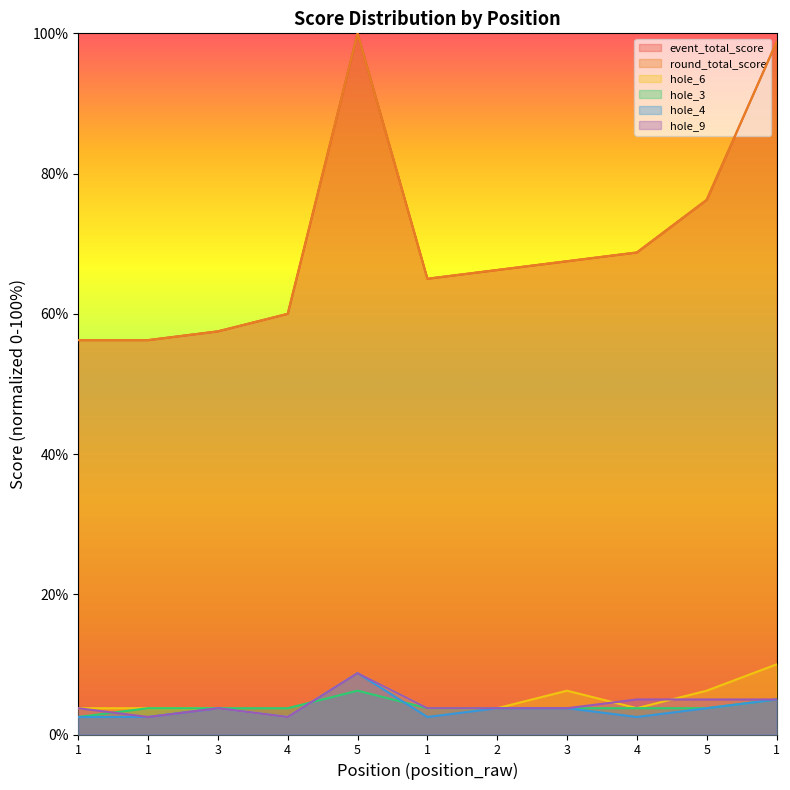

What is the label of the 2nd point from the left?

1